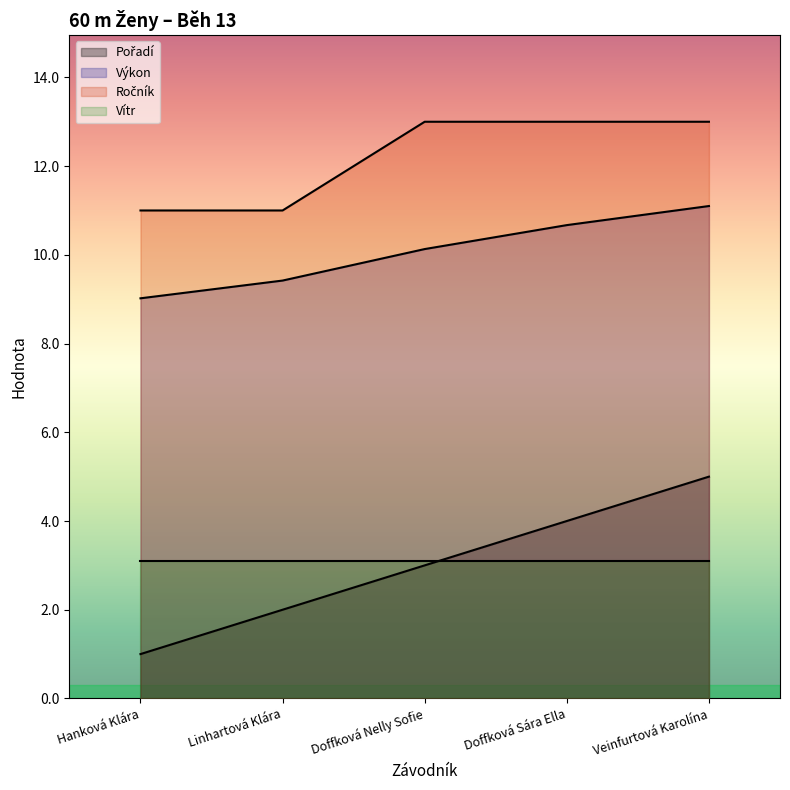

True or false: Ročník and Výkon intersect in this chart.

False